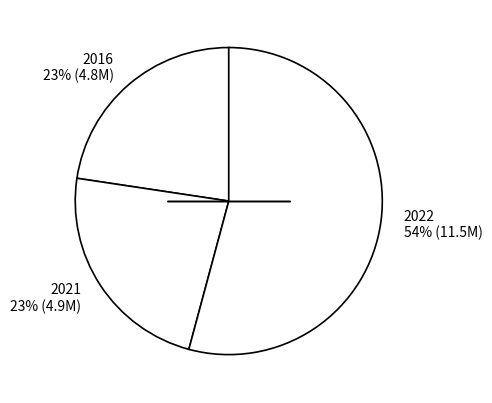

To the nearest percent, what is the average slice percentage?

33%